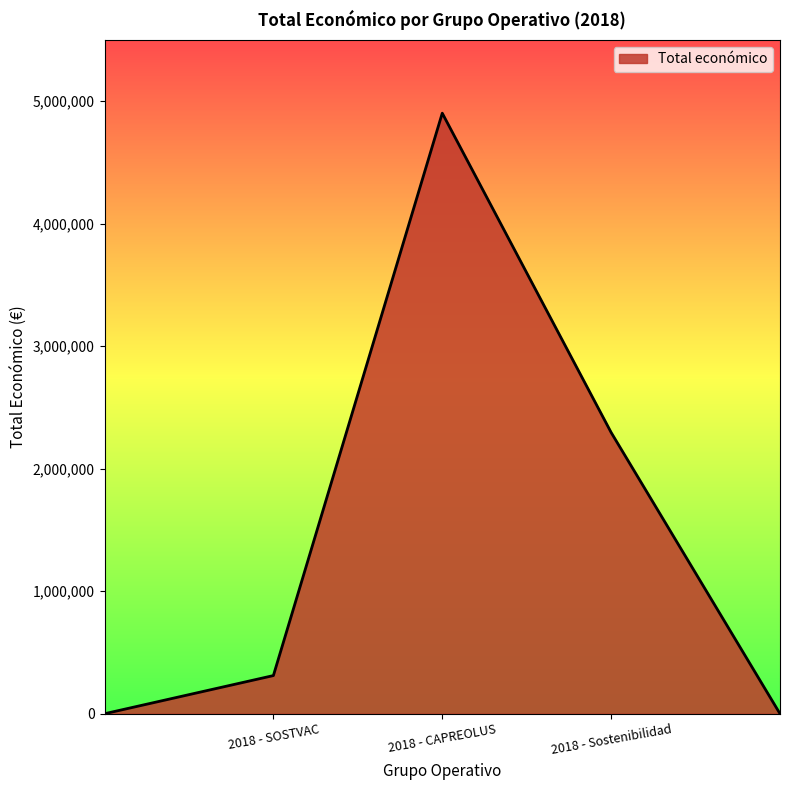

What is the sum of all values?

7510265